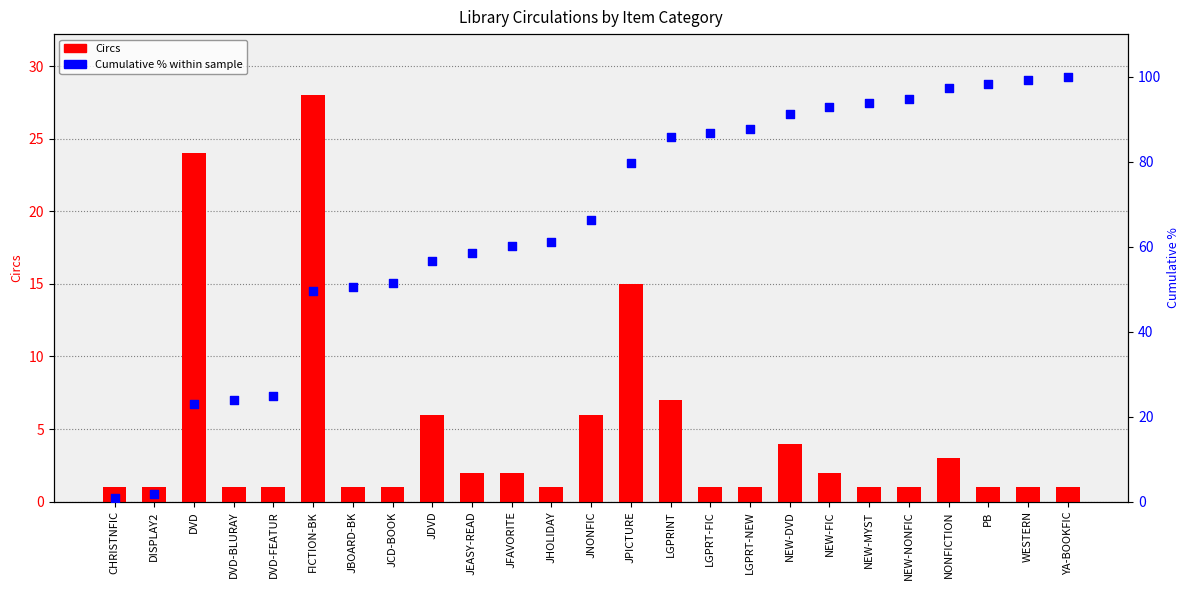

Which series reaches the maximum Y coordinate?

Cumulative % within sample